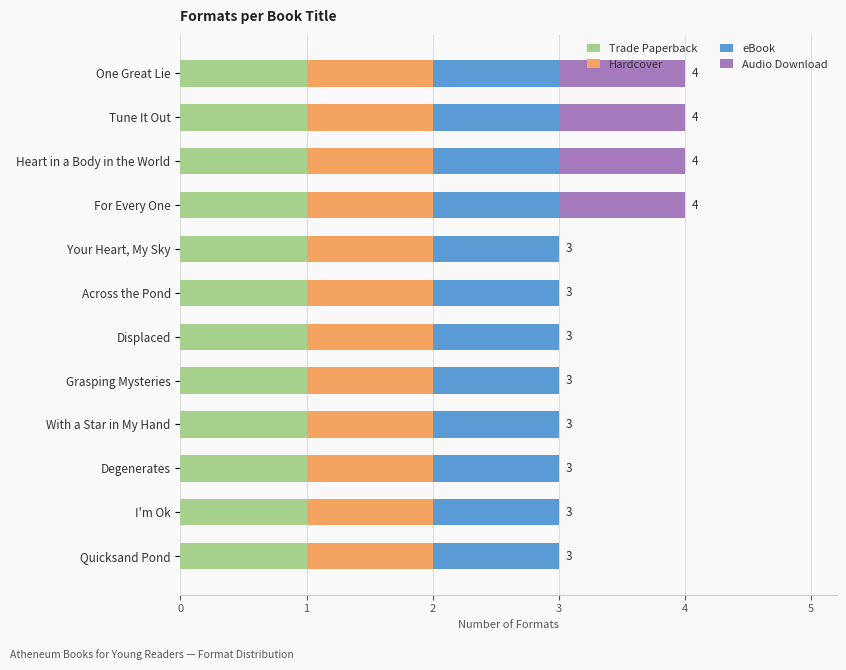

What is the total value across all series at With a Star in My Hand?

3